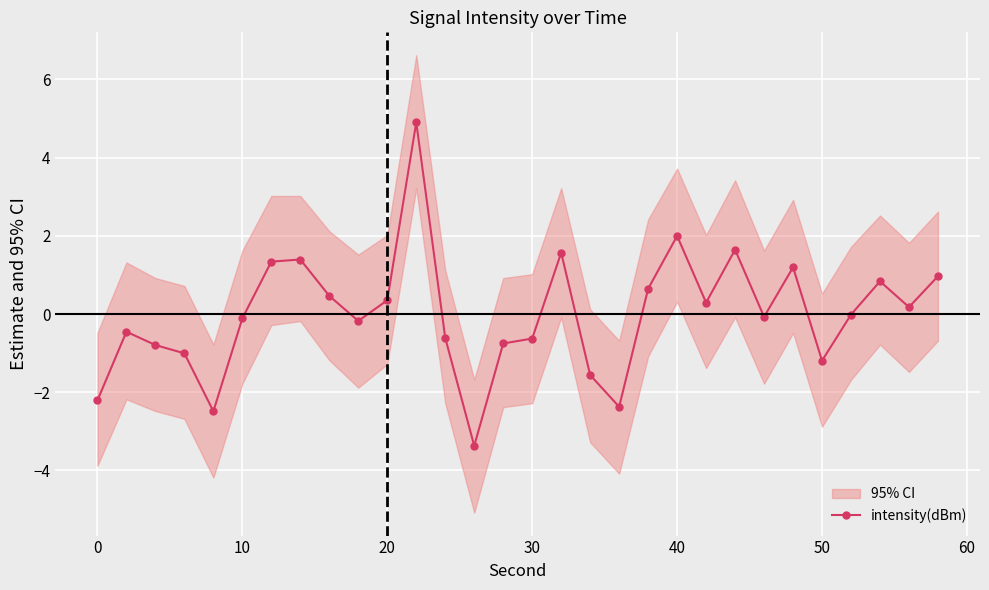

What is the maximum value for intensity(dBm)?

4.9